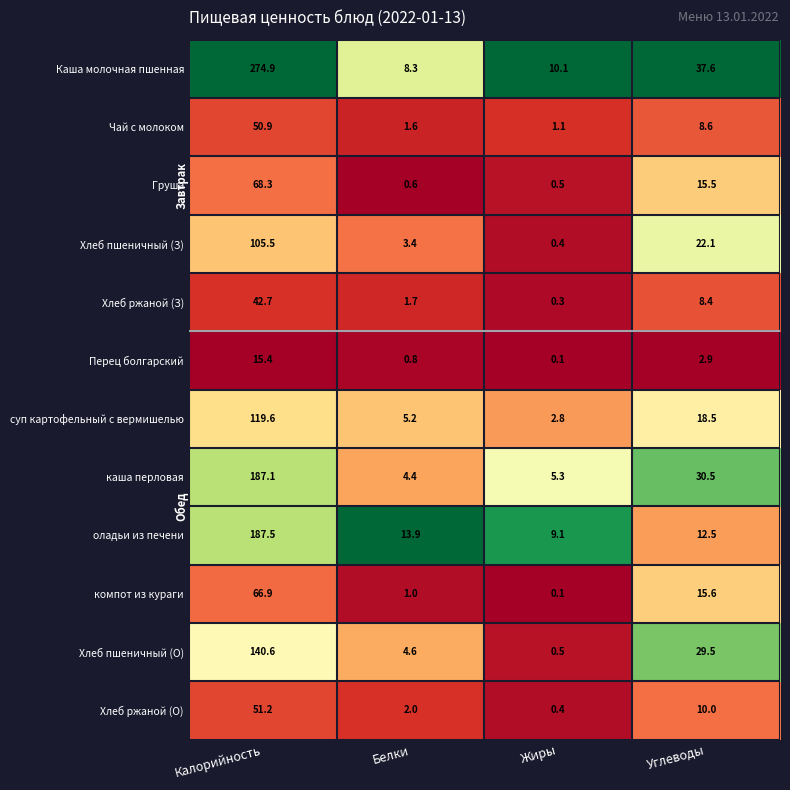

Which series has the widest spread of values?

Каша молочная пшенная